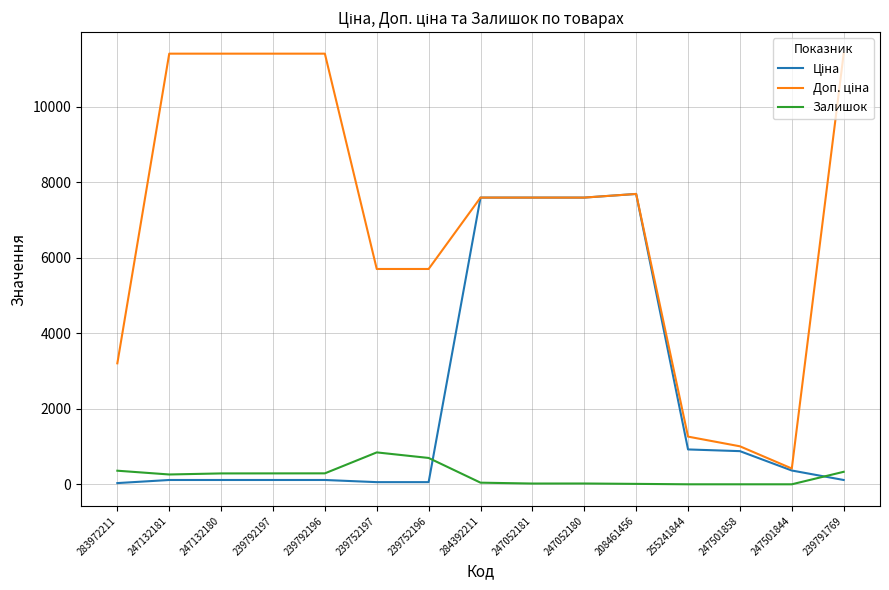

What is the difference between the highest and lowest values at 247501844?

418.0